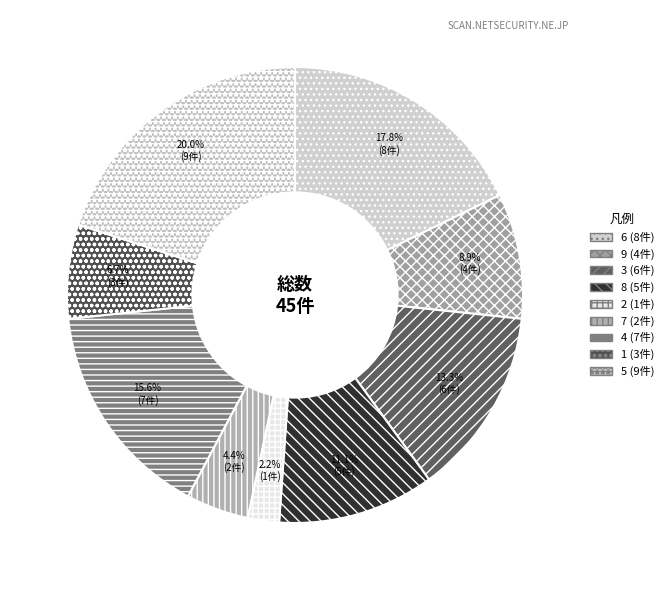

Is it true that 3 is 13% of the pie?

True